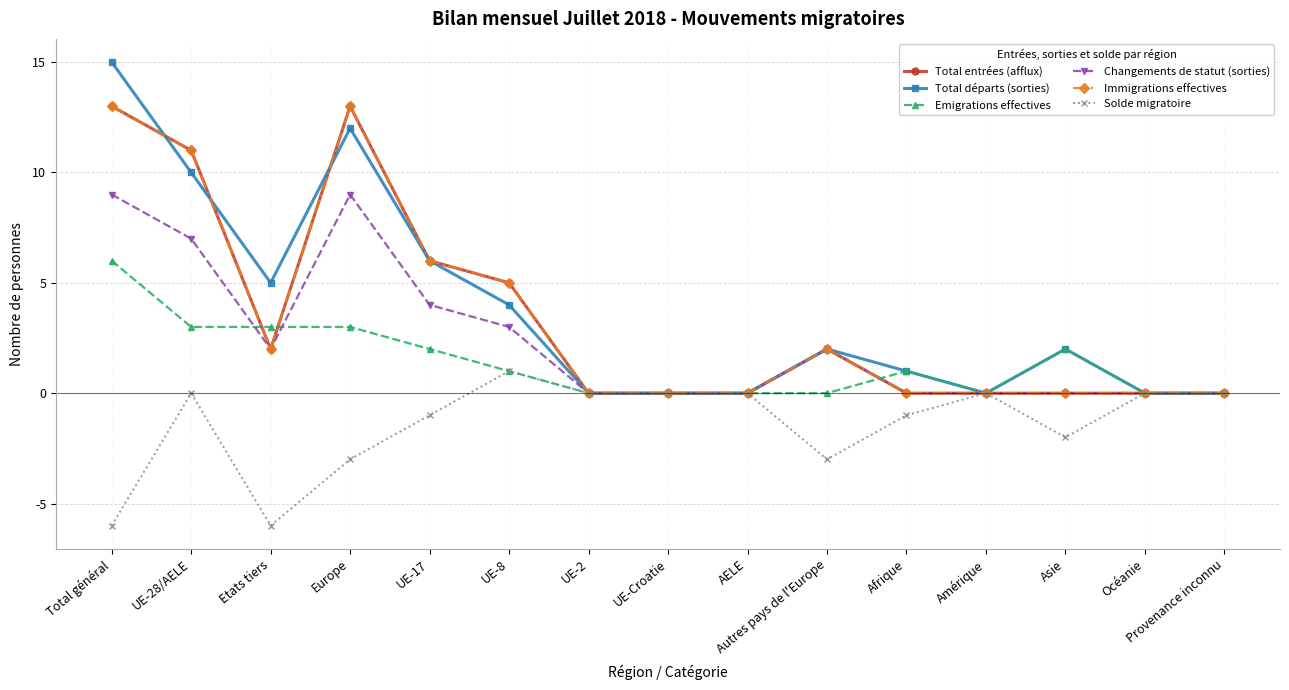

Does the chart have visible grid lines?

Yes